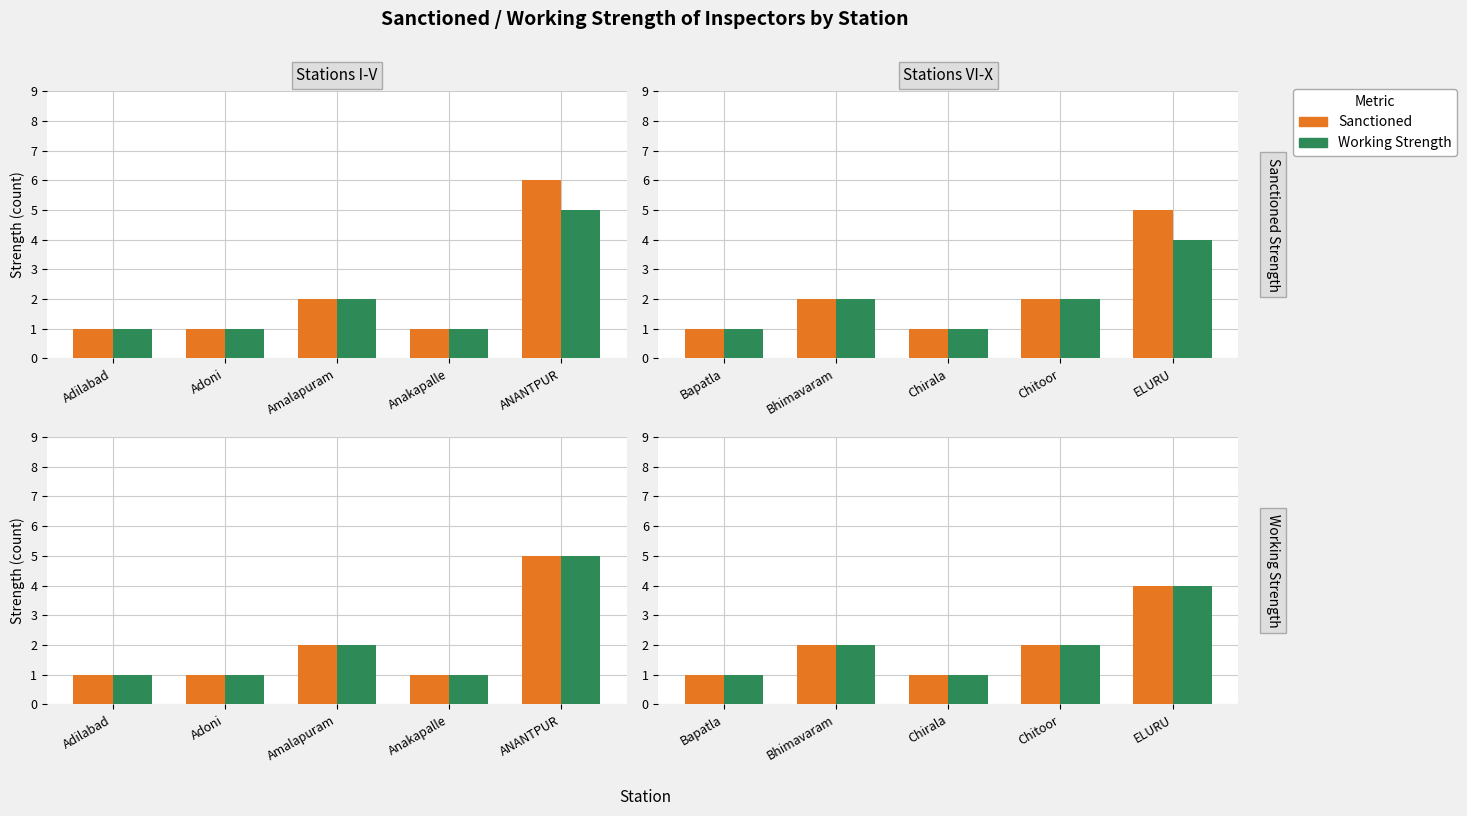

The value of Working Strength at Bhimavaram is 3. True or false?

False